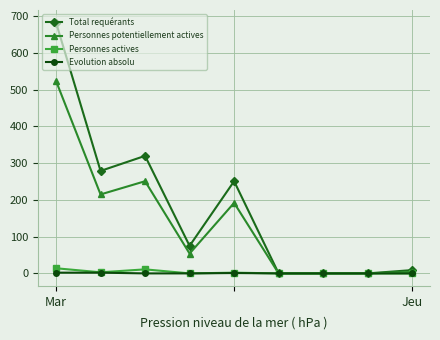

At how many categories does at least one series exceed 26?

5